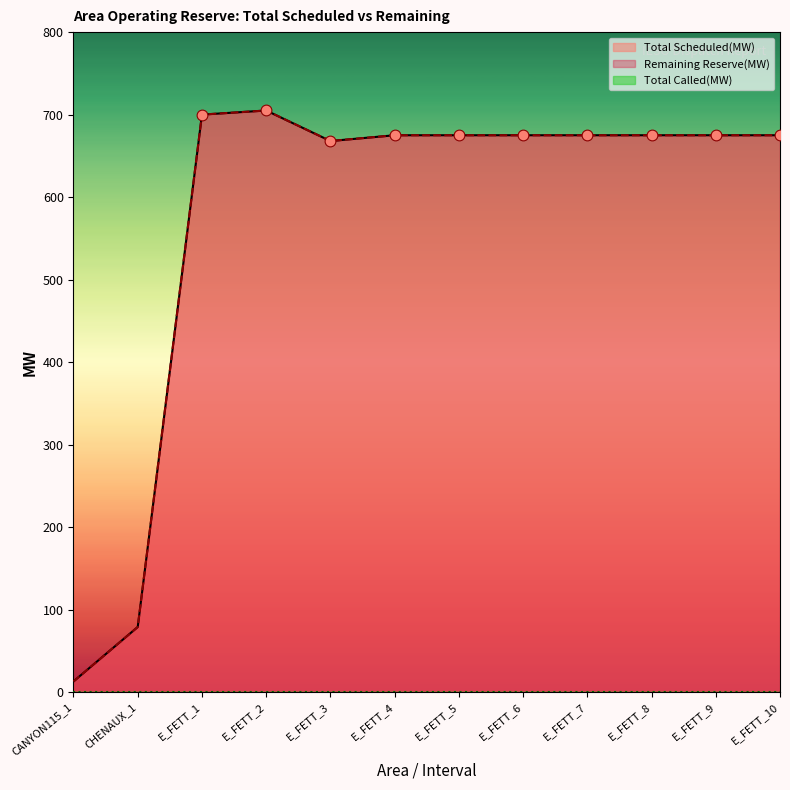

Which series reaches the maximum Y coordinate?

Total Scheduled(MW)